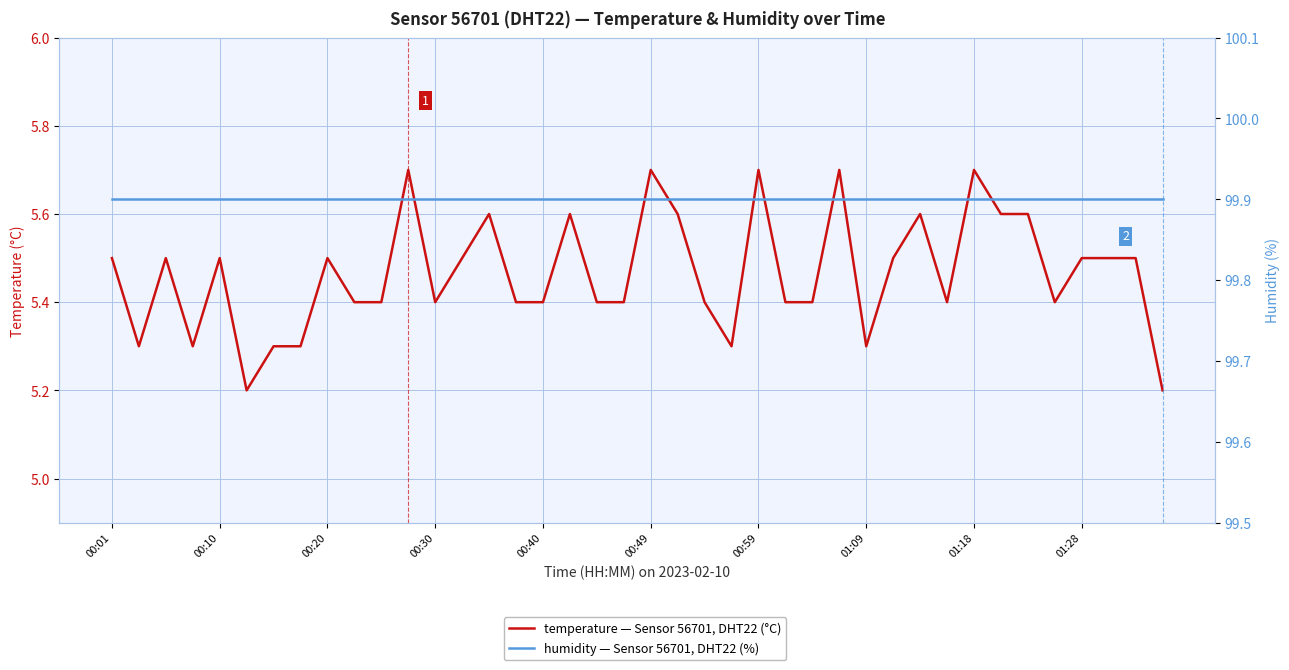

True or false: humidity — Sensor 56701, DHT22 (%) has more than 2 interior local peaks.

False